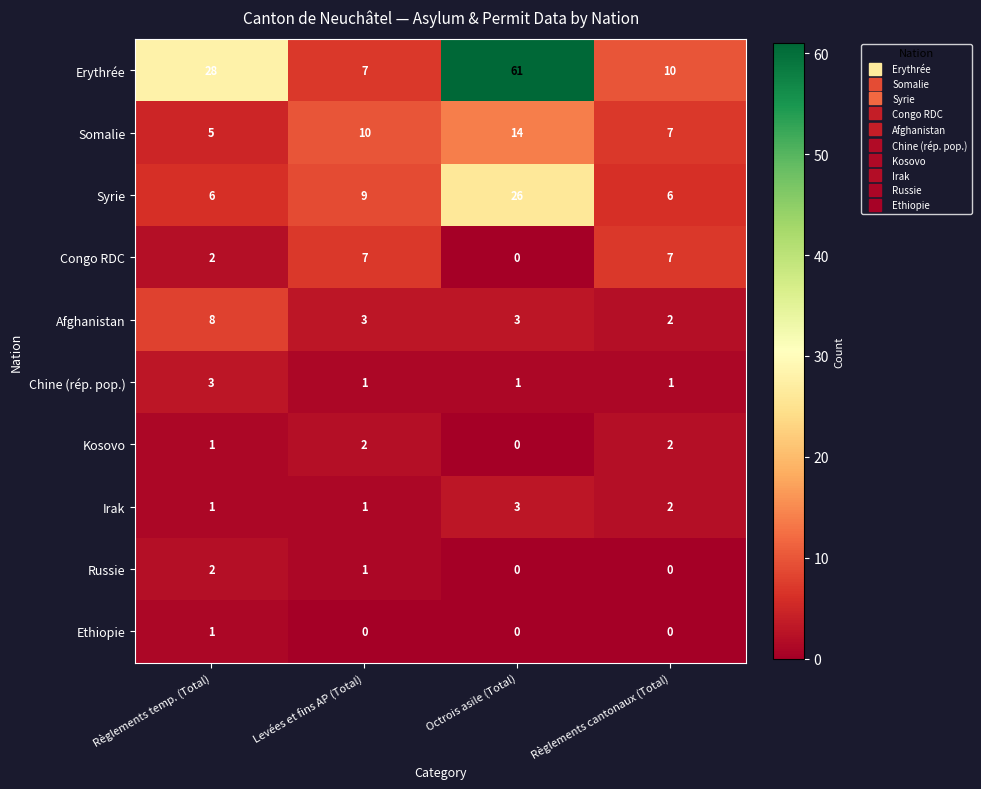

What is the sum of the Somalie values at Octrois asile (Total) and Règlements temp. (Total)?

19